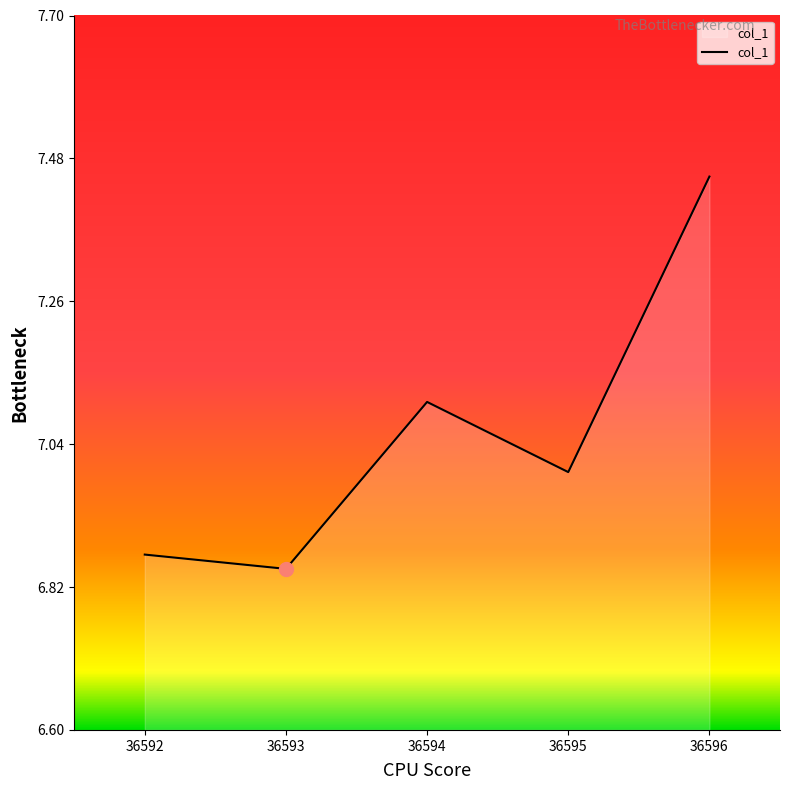

How many interior local valleys (lower than both neighbors) does the data have?

2